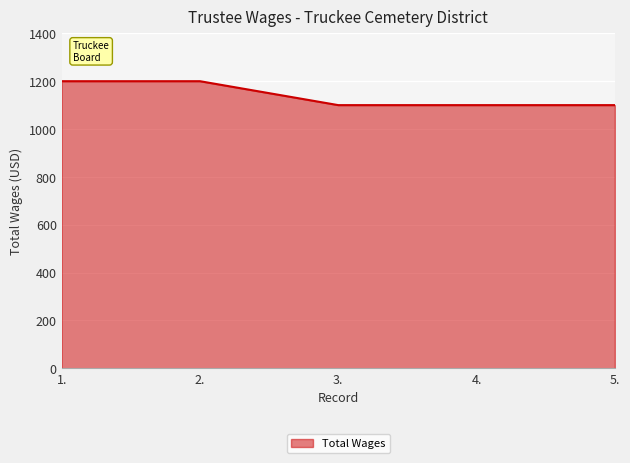

What is the change in value from 1. to 3.?

-100